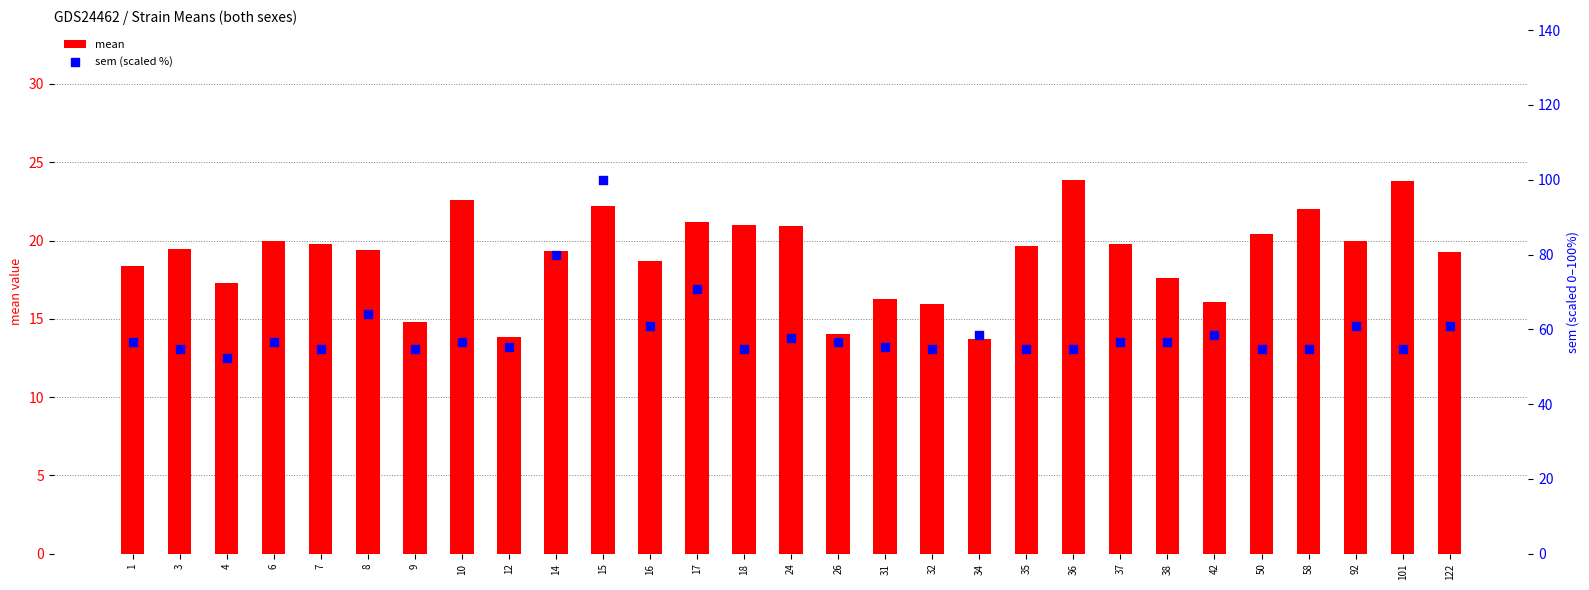

Which series reaches the maximum Y coordinate?

sem (scaled %)